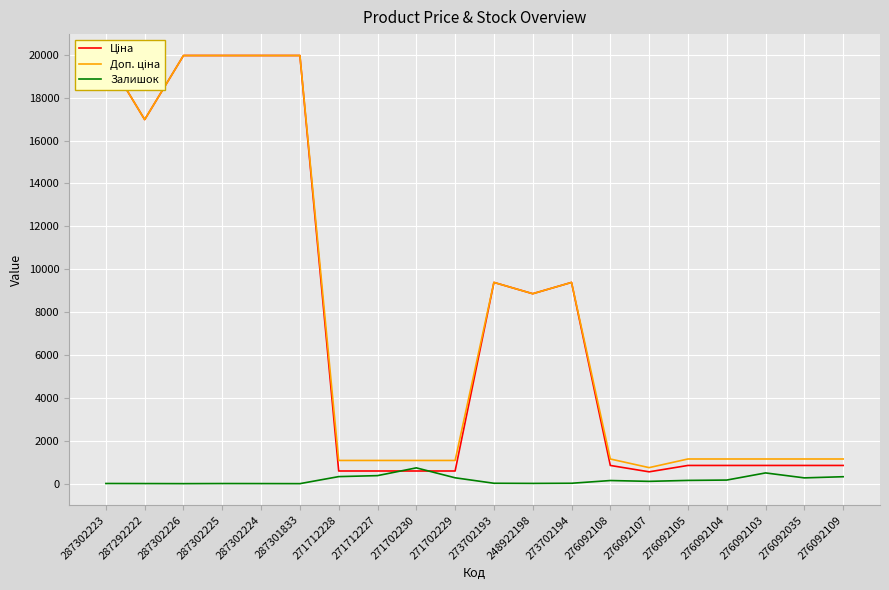

The Ціна series shows 14351.8 at 273702194. True or false?

False